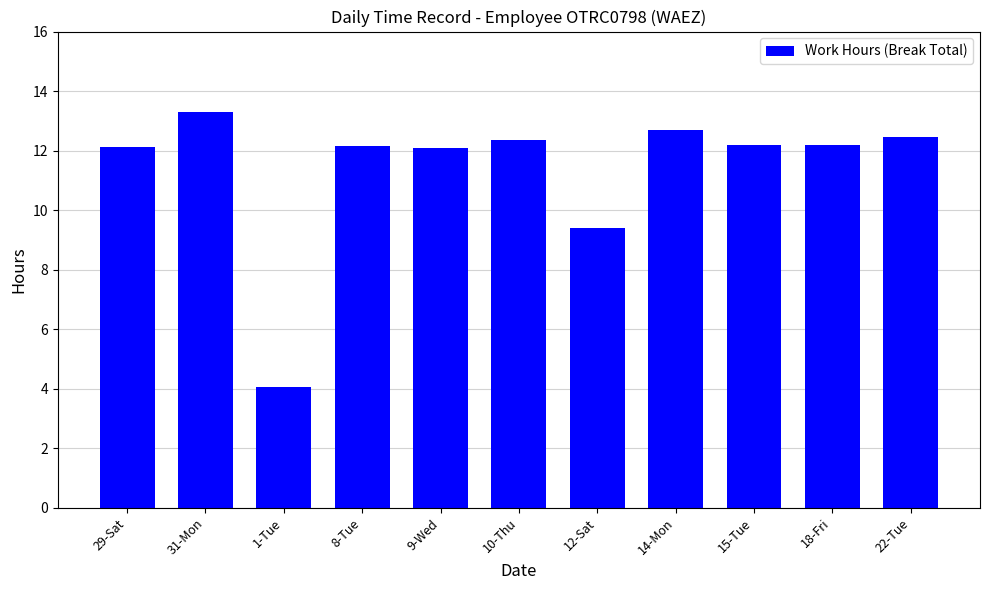

The value at 9-Wed is 12.1. True or false?

True